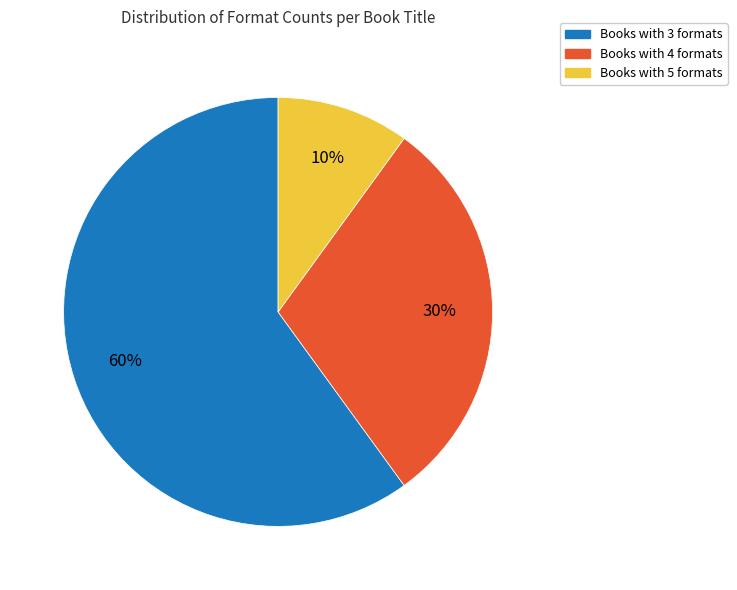

Which category has the biggest portion of the pie?

Books with 3 formats